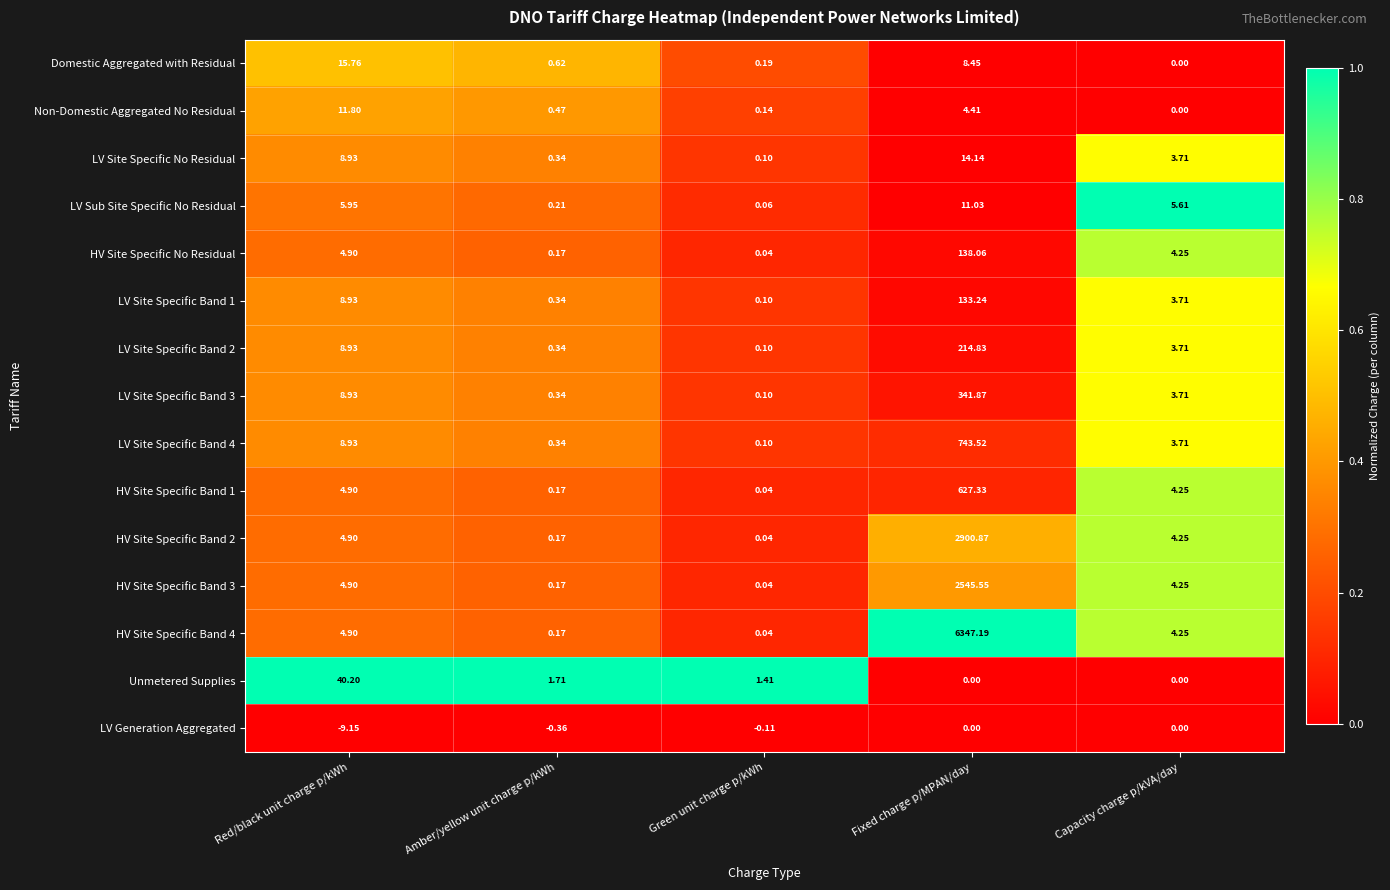

What is the difference between the highest and lowest values at Green unit charge p/kWh?

1.5